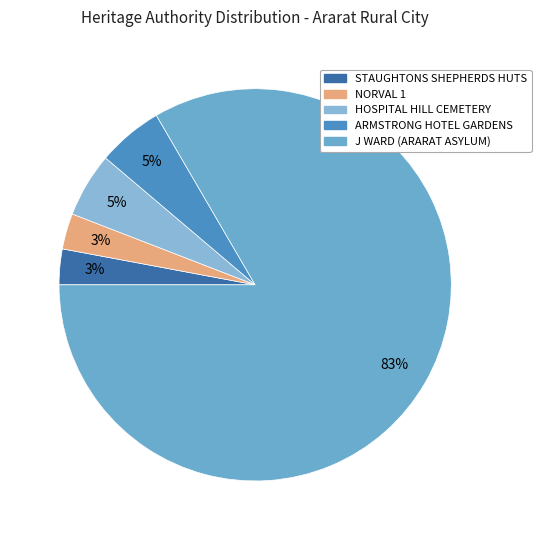

How many slices are in this pie chart?

5